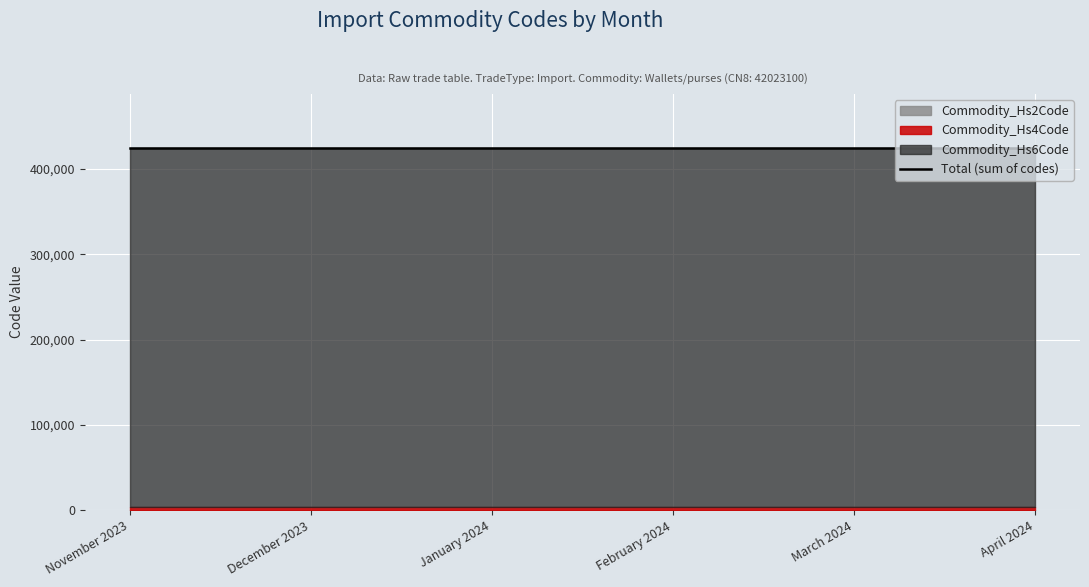

How many categories are shown in the chart?

6